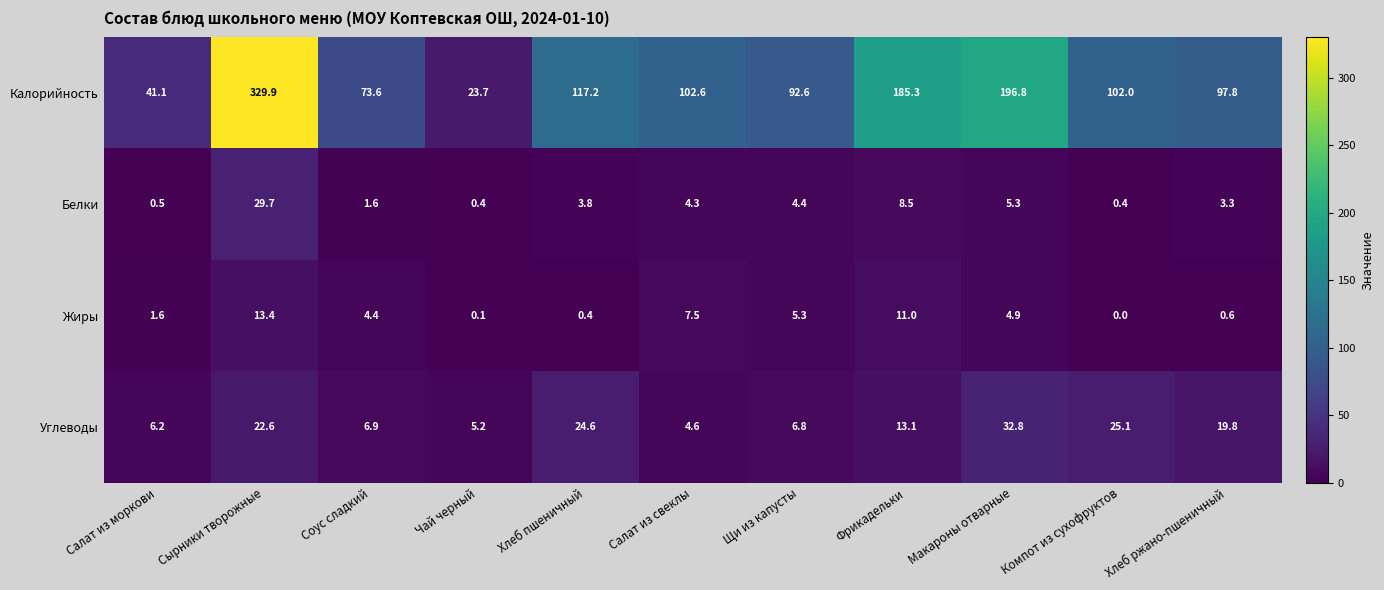

What is the greatest value displayed?

329.9